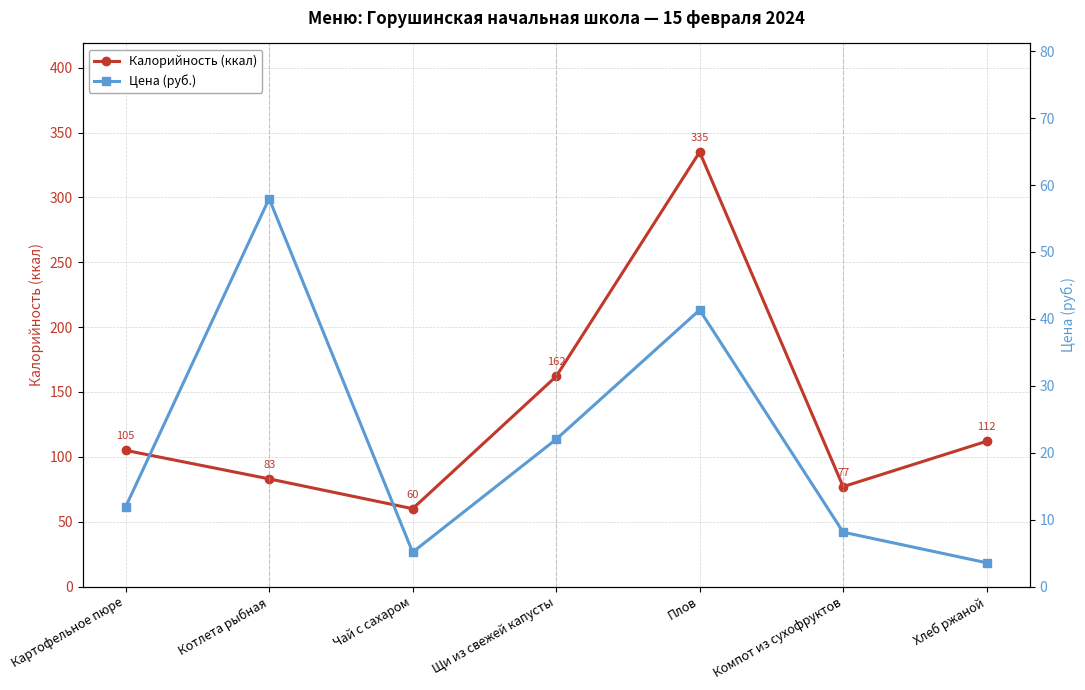

Which series has the largest total across all categories?

Калорийность (ккал)